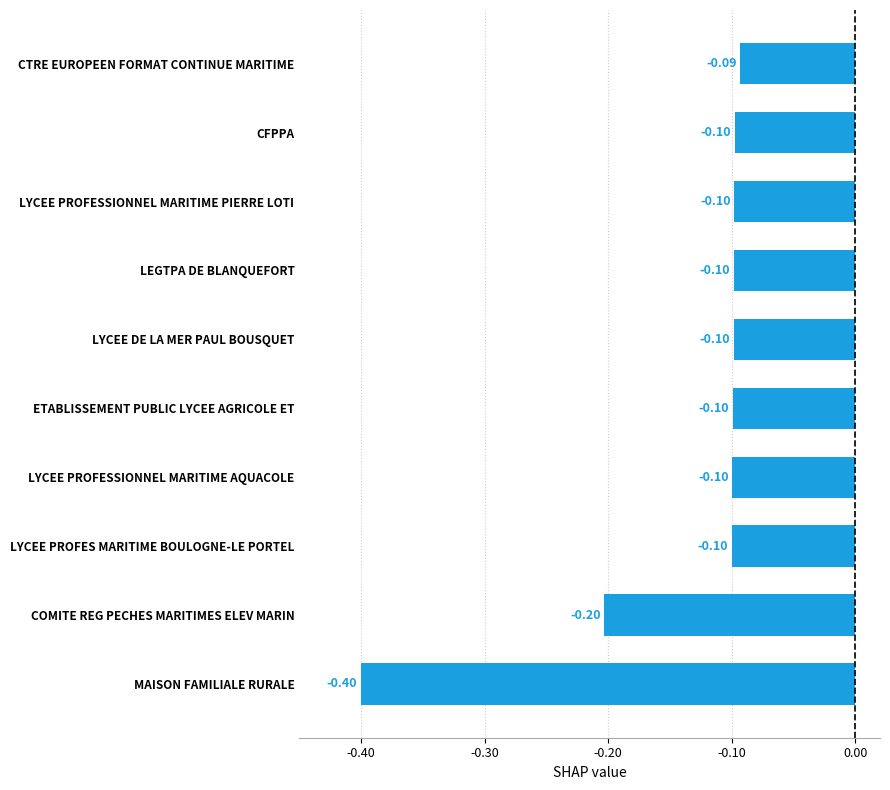

Does the chart contain any negative values?

Yes